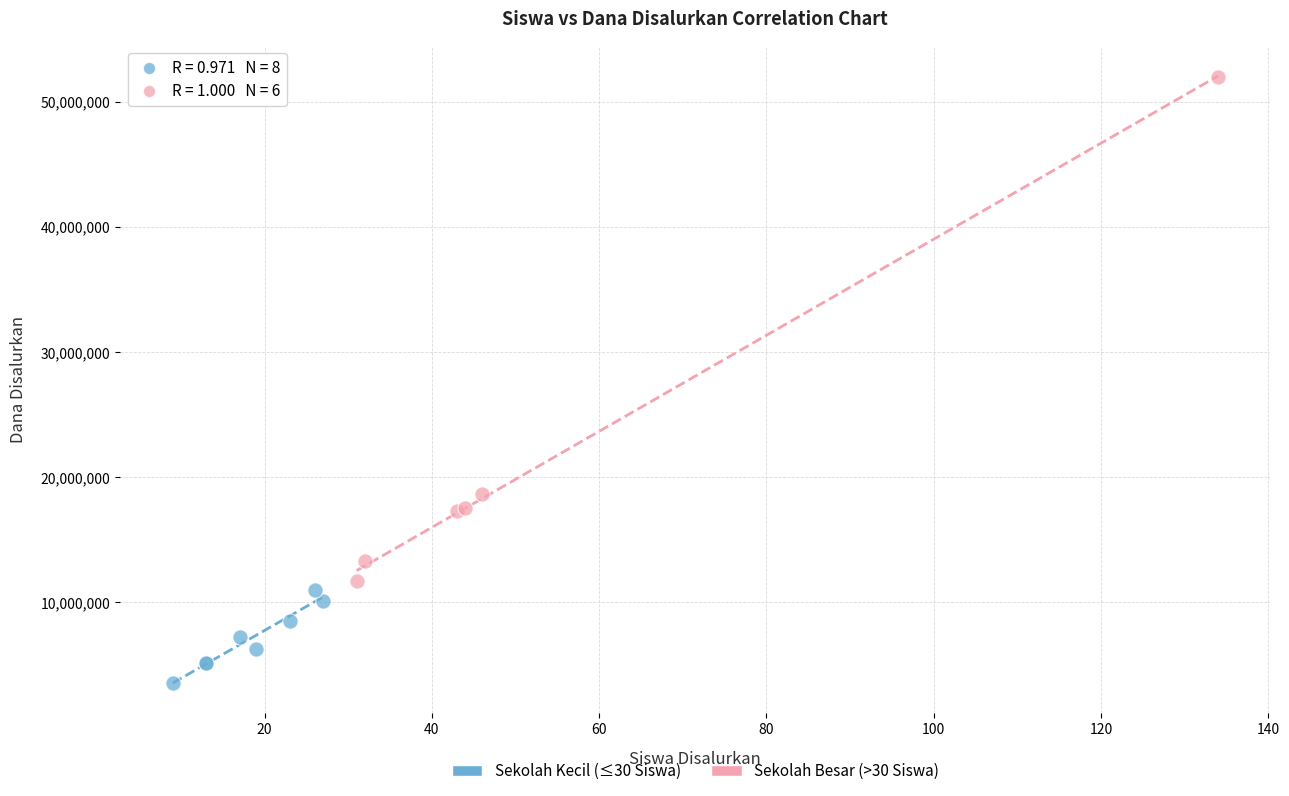

Which series reaches the maximum Y coordinate?

Sekolah Besar (>30 Siswa)